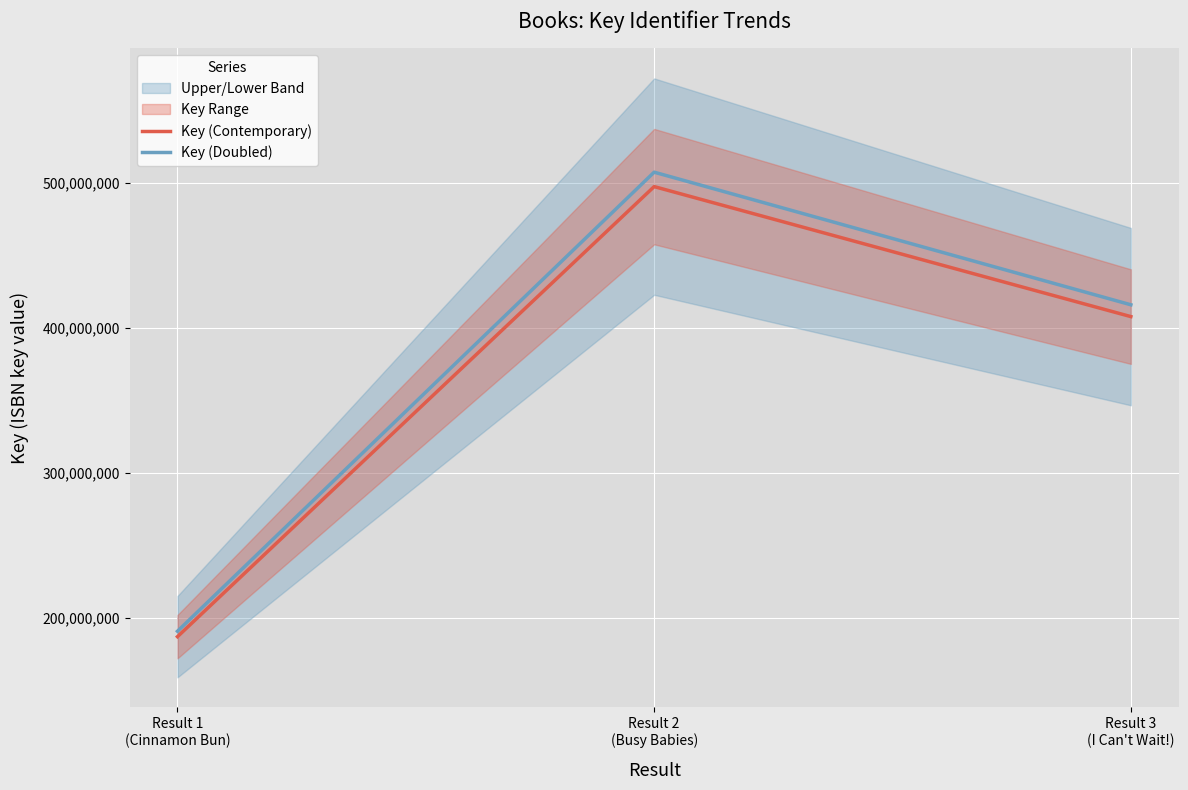

Reading left to right, what are all the values shown in this chart?

Key (Contemporary): 187100139.0	497674224.0	407962555.0
Key (Doubled): 190842141.8	507627708.5	416121806.1